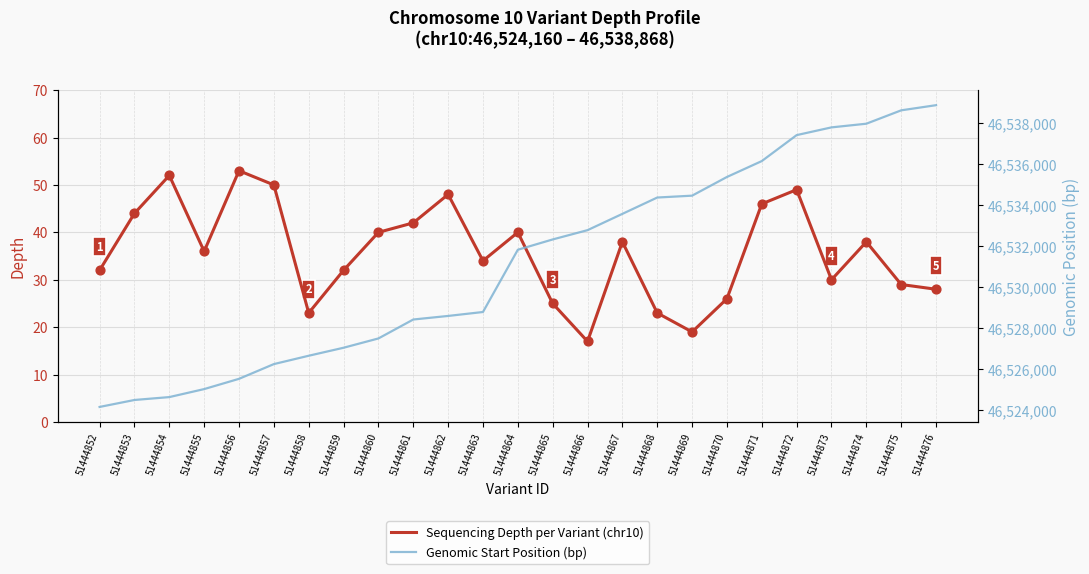

Which series reaches the minimum Y coordinate?

Sequencing Depth per Variant (chr10)